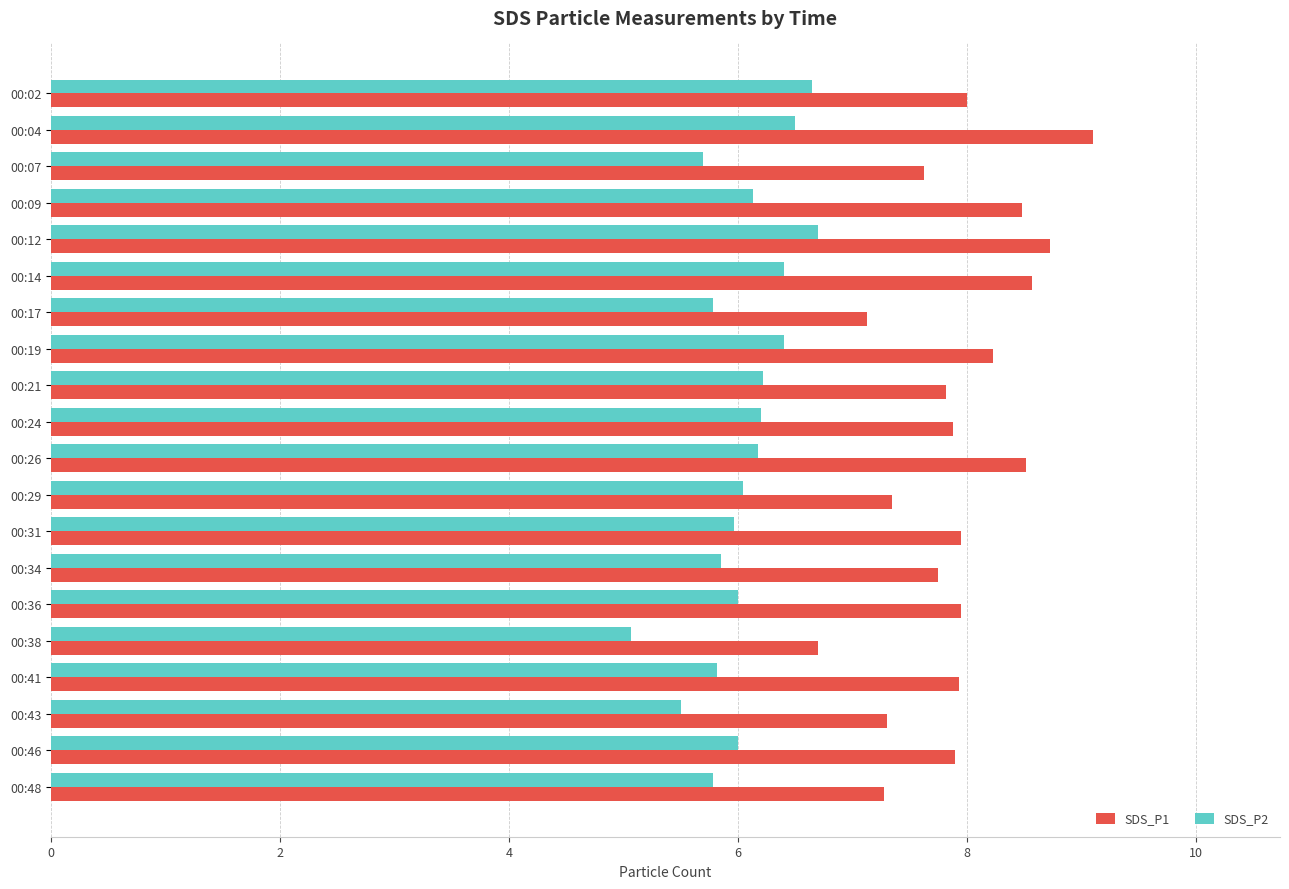

Which series has the largest total across all categories?

SDS_P1